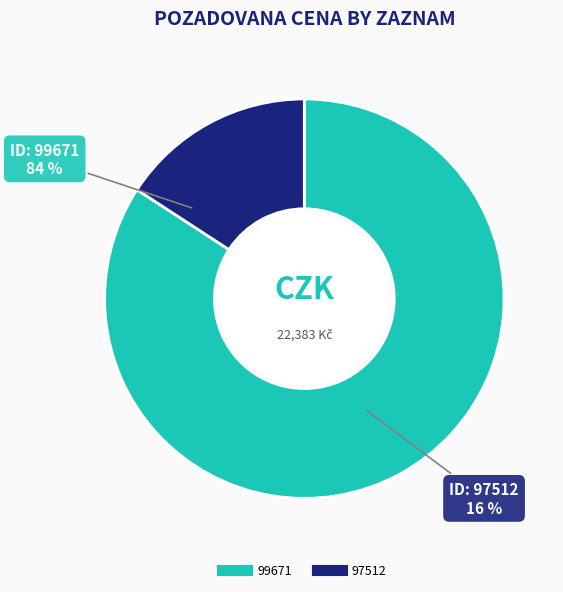

Does any single category account for the majority?

Yes